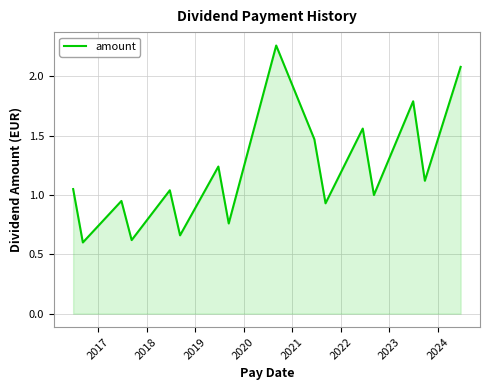

What is the minimum value shown in the chart?

0.6